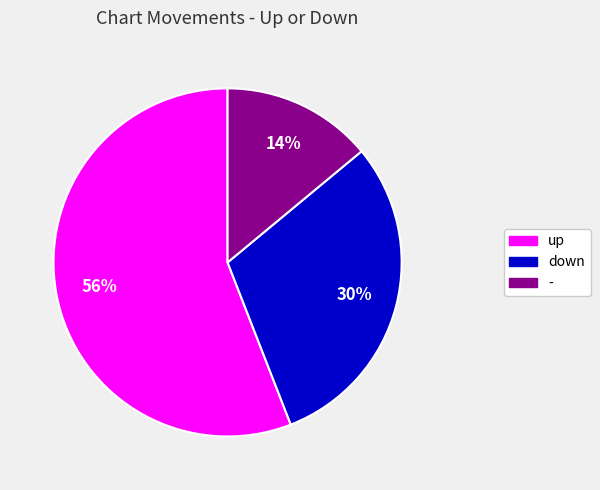

Rank the categories by value from highest to lowest.

up, down, -